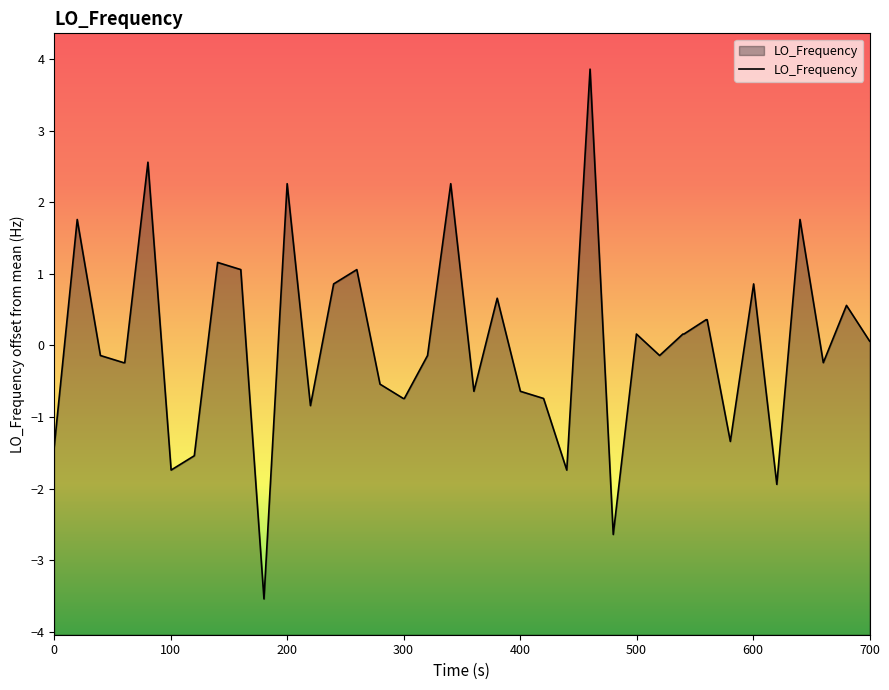

What is the difference between the maximum and minimum values?

7.4